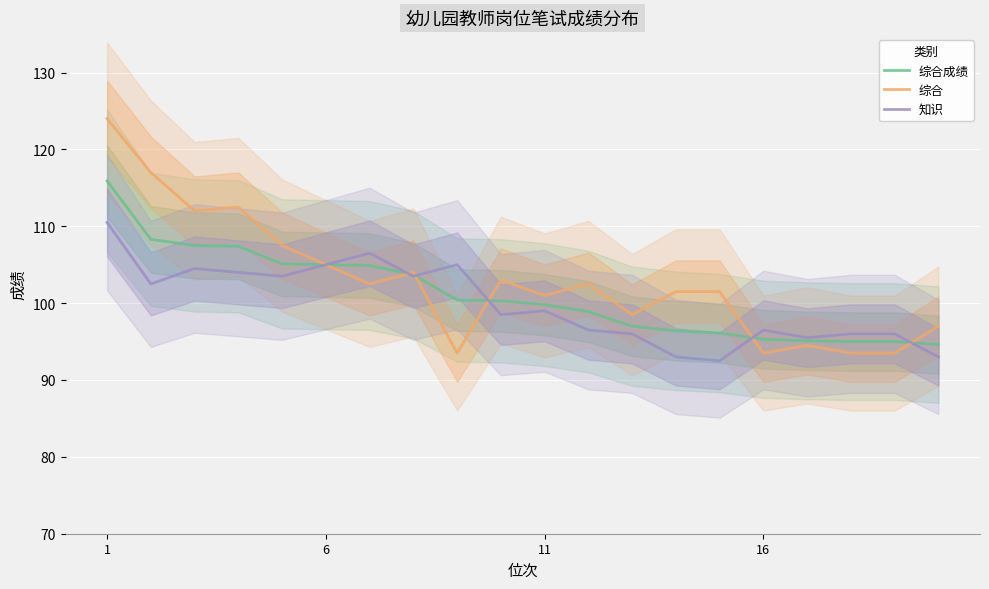

What is the value of the 知识 point at the 20th from the left?

93.0